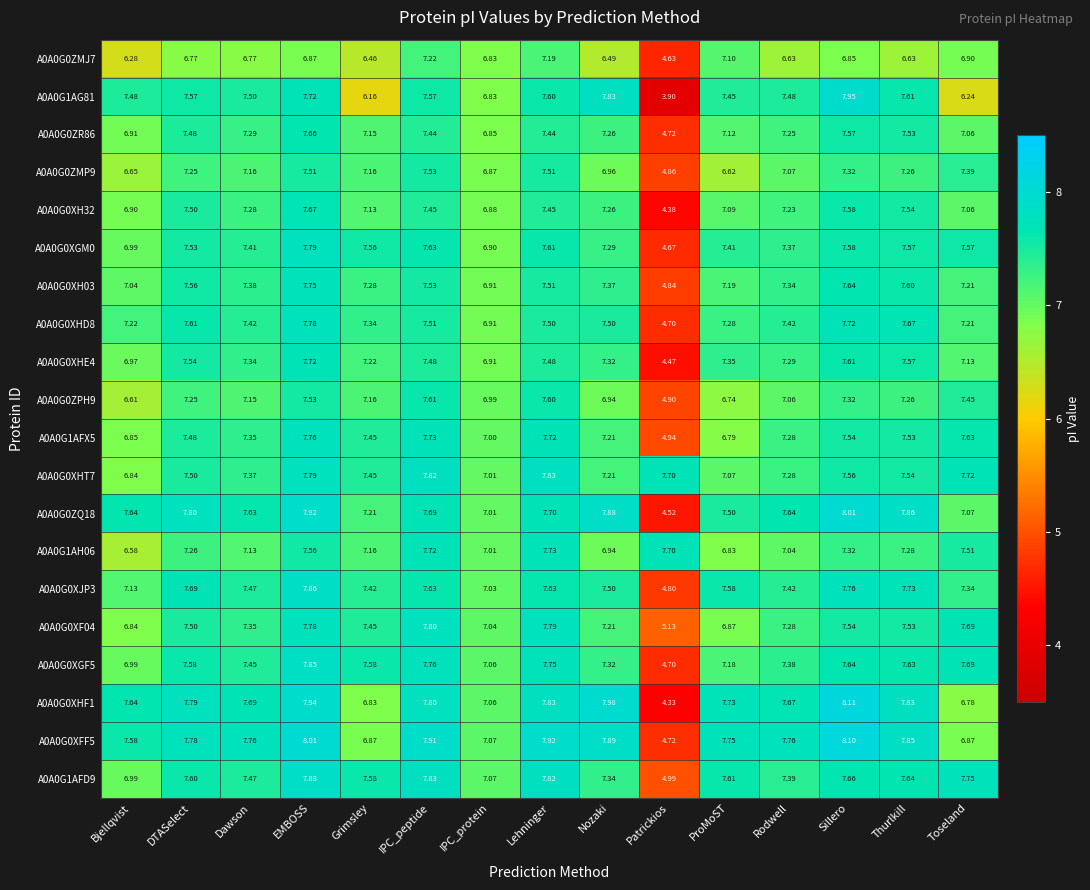

At which category is the sum across all series the highest?

EMBOSS